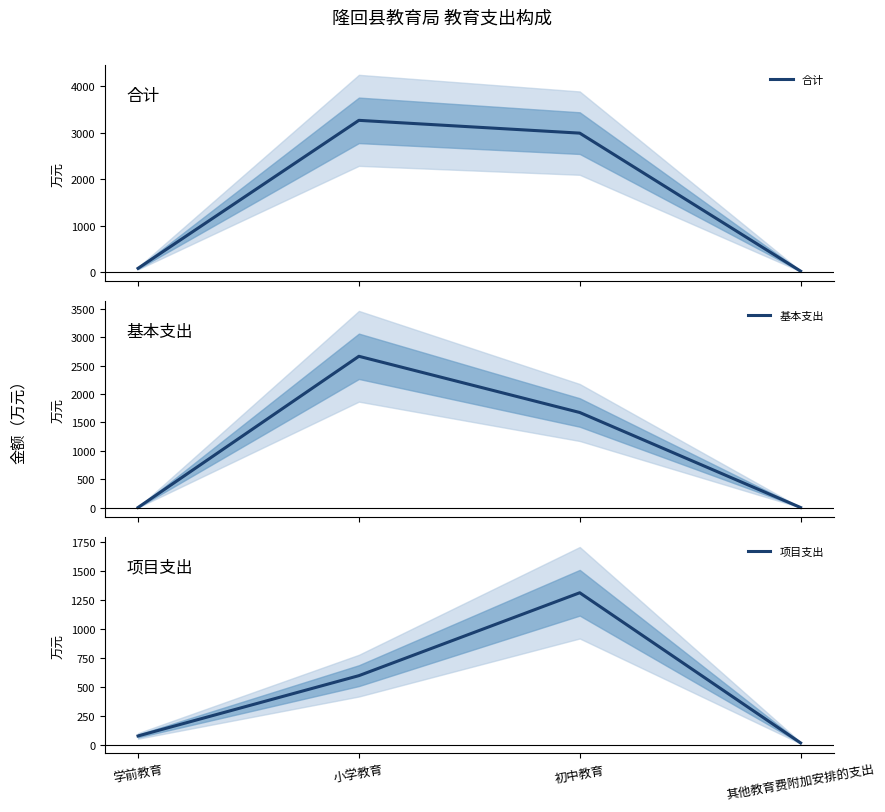

What is the maximum value shown in the chart?

3263.7